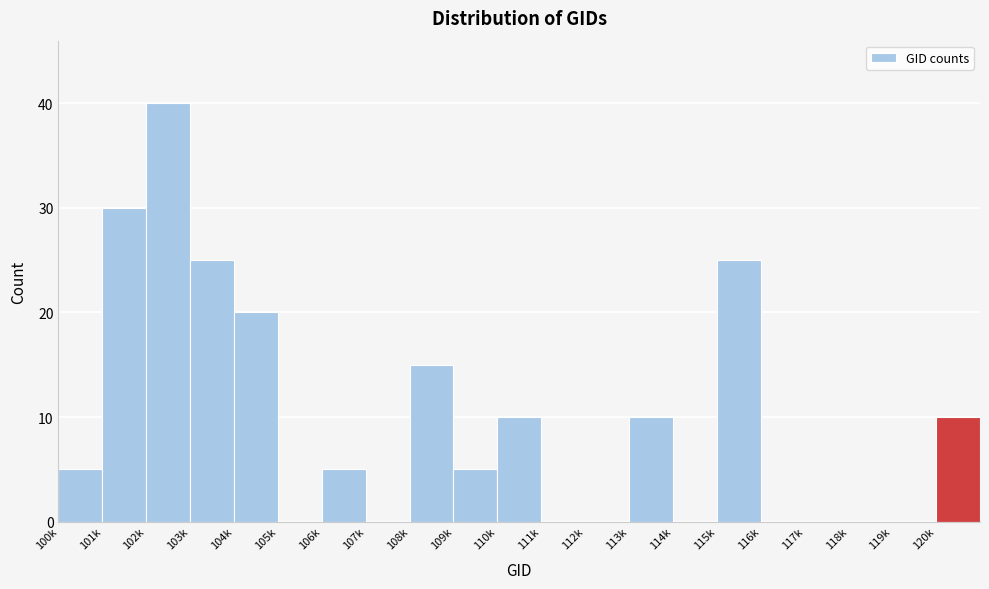

Reading left to right, transcribe all the data shown in this chart.

100k=5	101k=30	102k=40	103k=25	104k=20	105k=0	106k=5	107k=0	108k=15	109k=5	110k=10	111k=0	112k=0	113k=10	114k=0	115k=25	116k=0	117k=0	118k=0	119k=0	120k=10